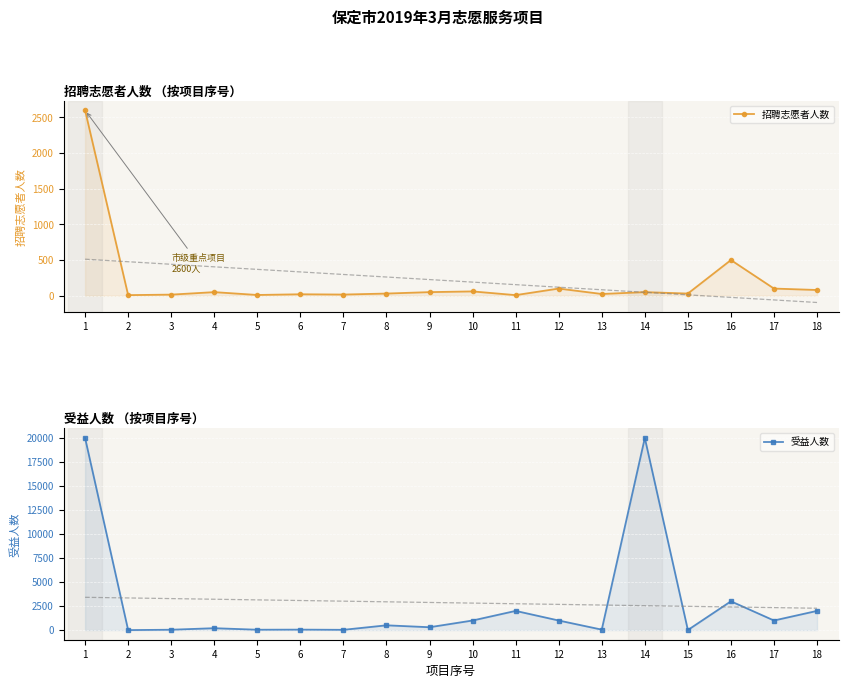

Reading left to right, what are all the values shown in this chart?

招聘志愿者人数: 2600	8	15	50	10	20	16	30	50	60	8	100	24	50	30	500	100	80
受益人数: 20000	1	40	200	40	50	30	500	300	1000	2000	1000	50	20000	10	3000	1000	2000